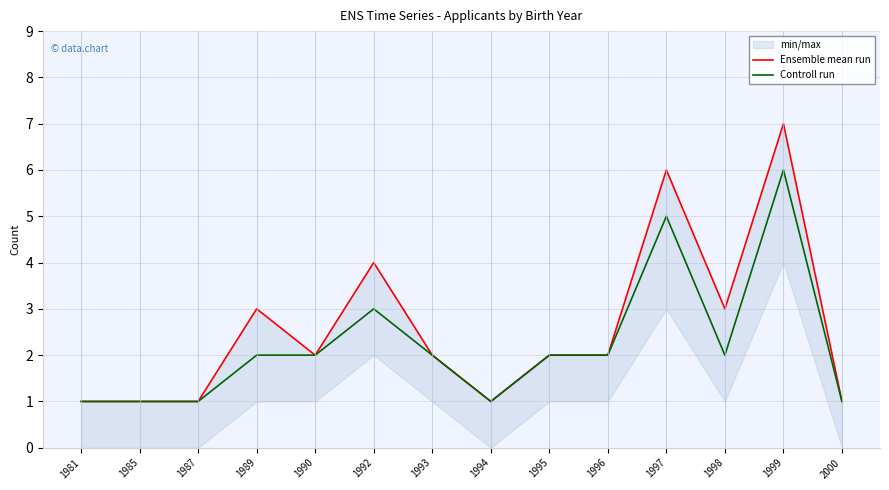

Count the Ensemble mean run values in the range 1 to 3.

11